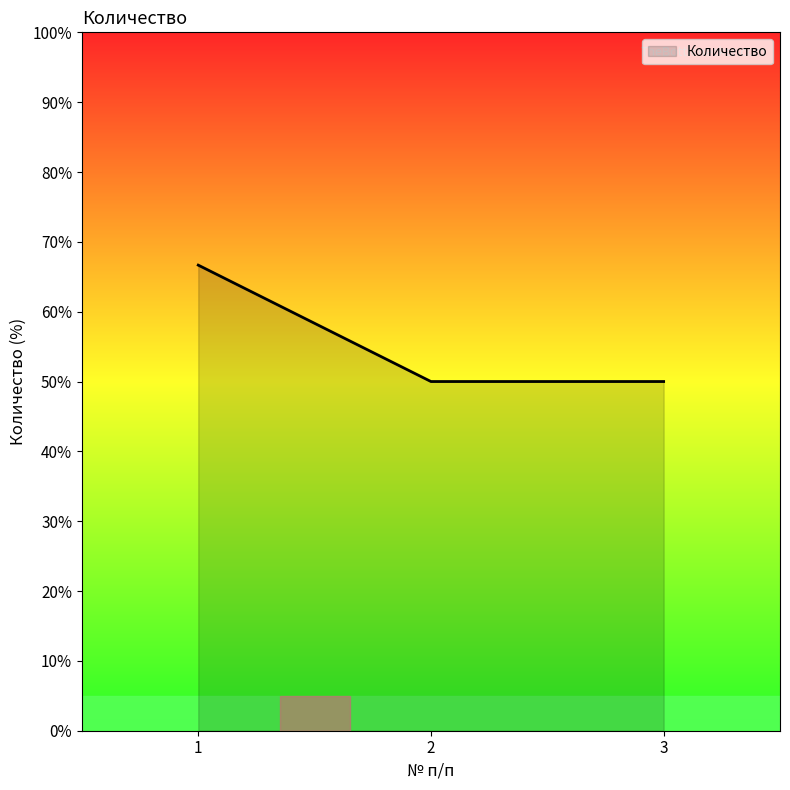

What is the sum of all values?

166.7